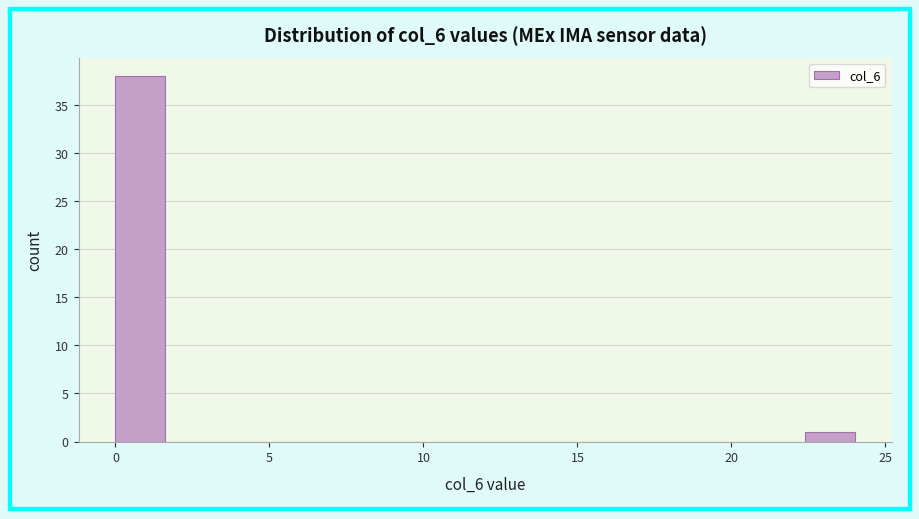

Around what value on the x-axis is the tallest bar? Give the approximate position of its centre, as read against the axis.

1.0